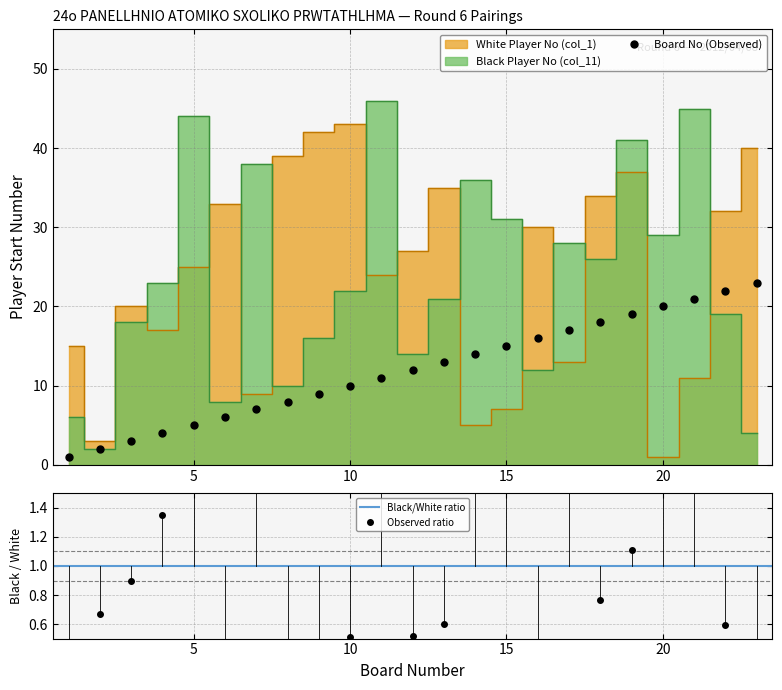

At which category is the sum across all series the highest?

19